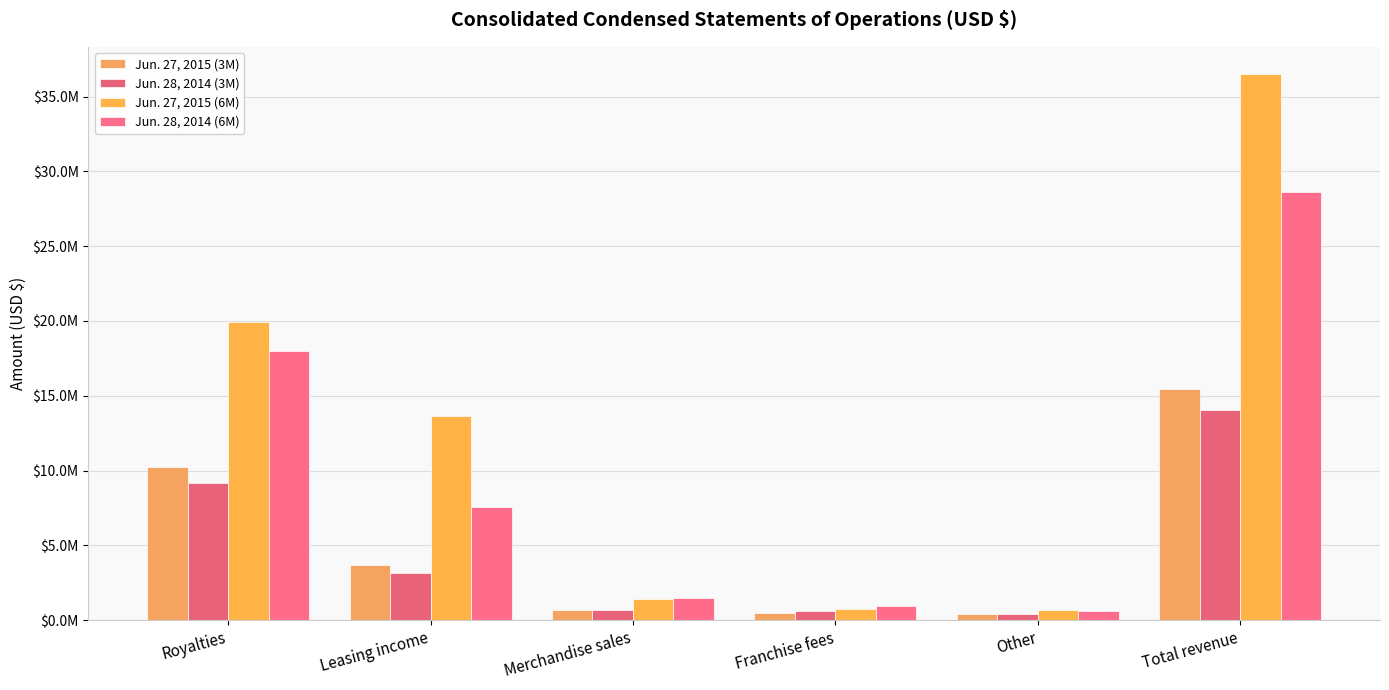

Is the value of Jun. 28, 2014 (6M) at Other greater than the value of Jun. 27, 2015 (3M) at Leasing income?

No